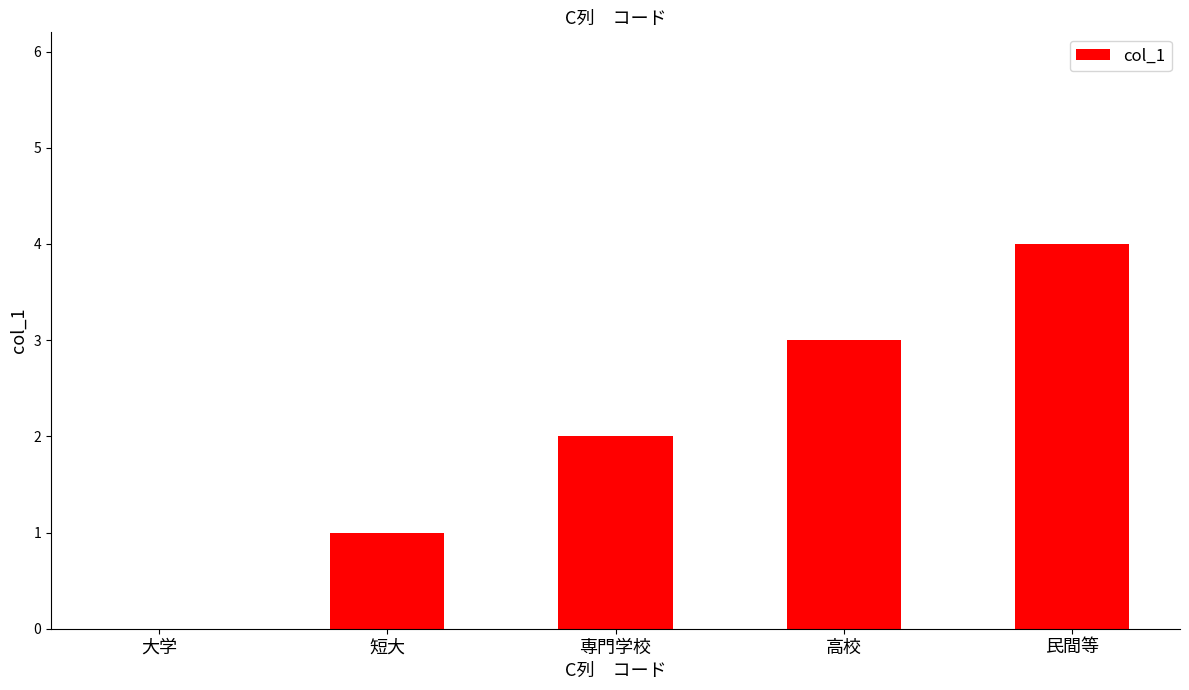

What is the maximum value shown in the chart?

4